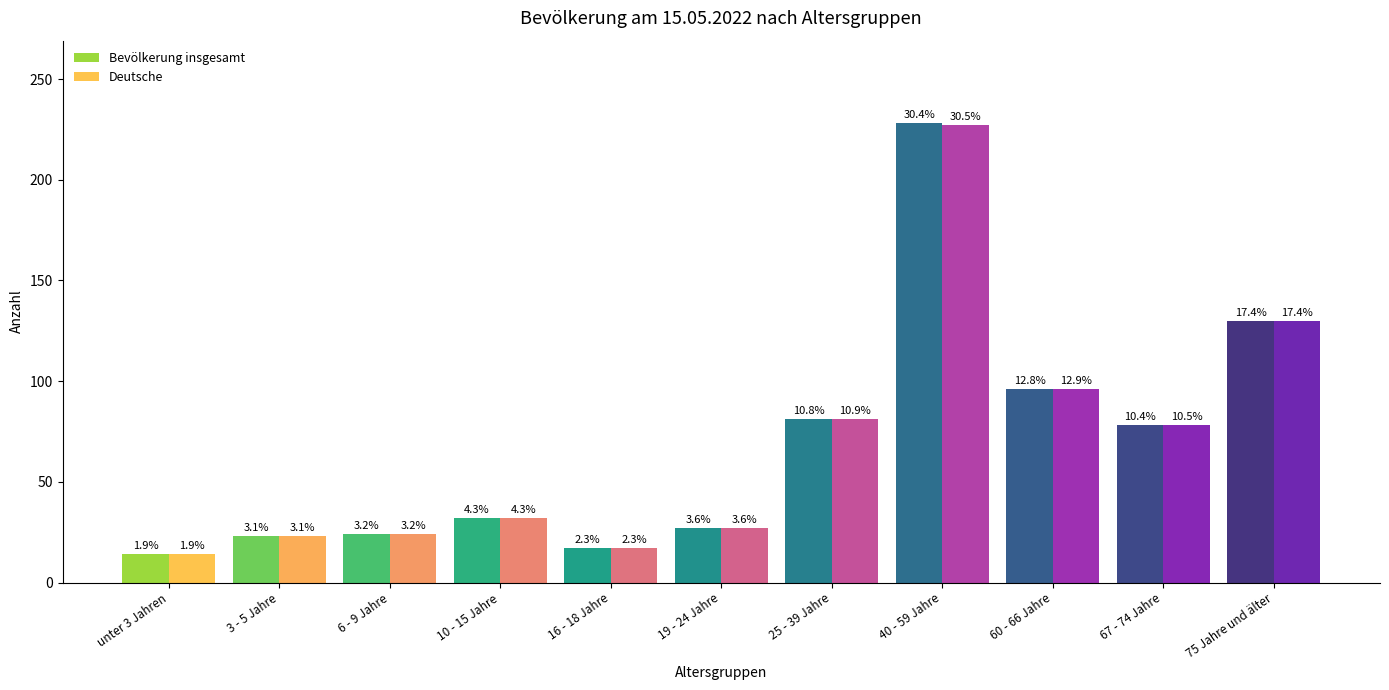

Which category has the highest value in the Deutsche series?

40 - 59 Jahre